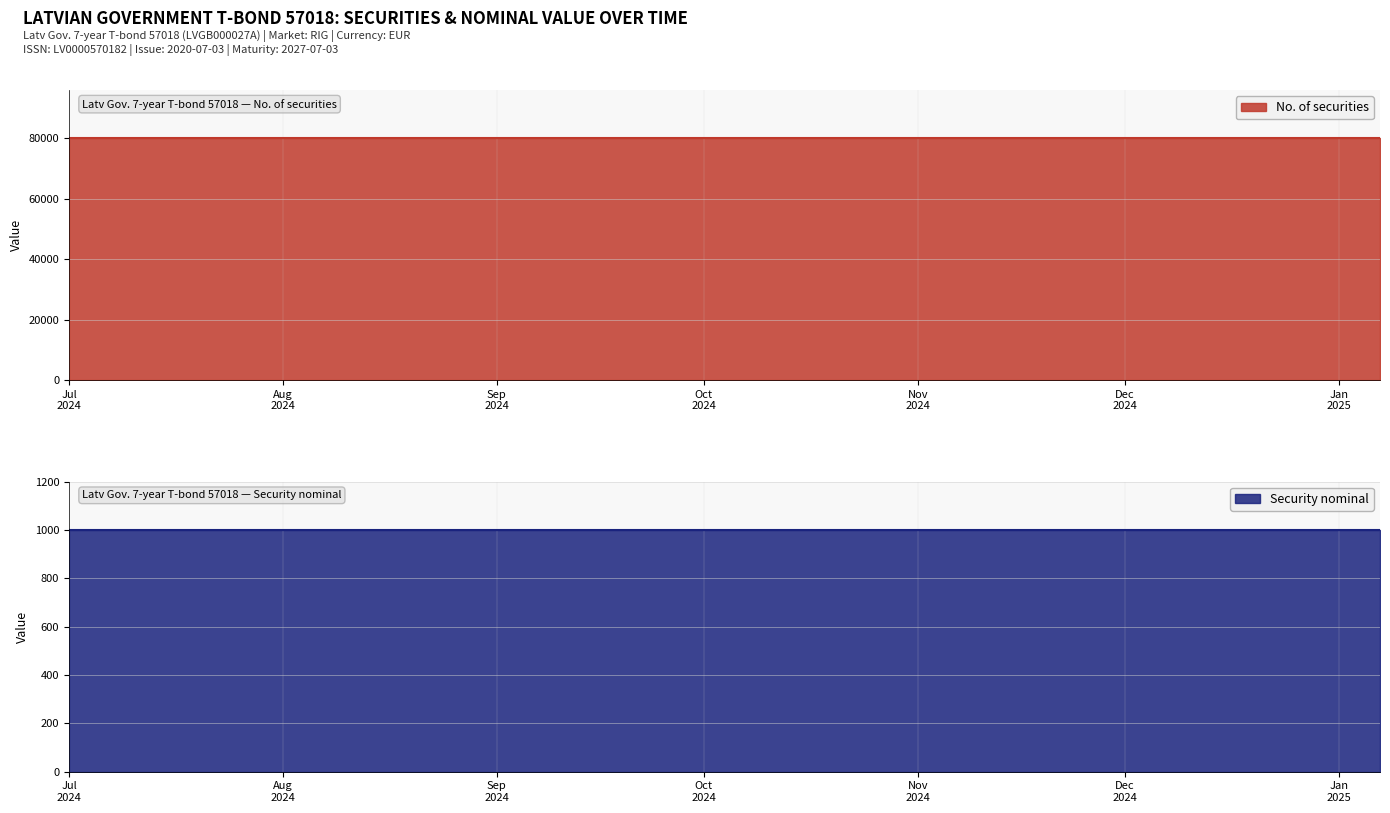

Reading left to right, list all the values displayed in this chart.

No. of securities: 2024-07-01=80000	2024-07-15=80000	2024-08-01=80000	2024-08-15=80000	2024-09-01=80000	2024-09-15=80000	2024-10-01=80000	2024-10-15=80000	2024-11-01=80000	2024-11-15=80000	2024-12-01=80000	2024-12-15=80000	2024-12-27=80000	2025-01-03=80000	2025-01-07=80000
Security nominal: 2024-07-01=1000	2024-07-15=1000	2024-08-01=1000	2024-08-15=1000	2024-09-01=1000	2024-09-15=1000	2024-10-01=1000	2024-10-15=1000	2024-11-01=1000	2024-11-15=1000	2024-12-01=1000	2024-12-15=1000	2024-12-27=1000	2025-01-03=1000	2025-01-07=1000